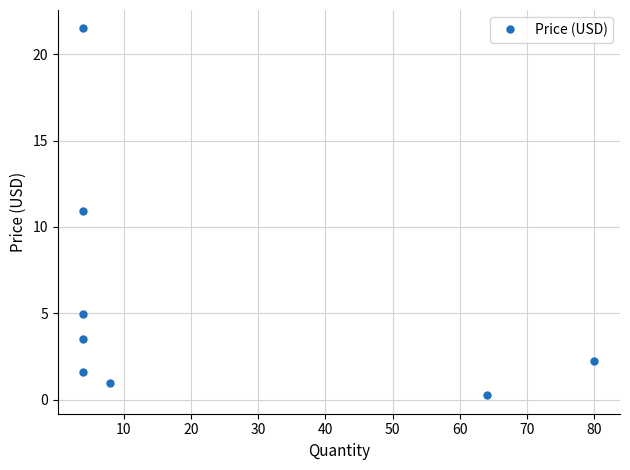

How many points are lower than both their immediate neighbors (excluding endpoints)?

1